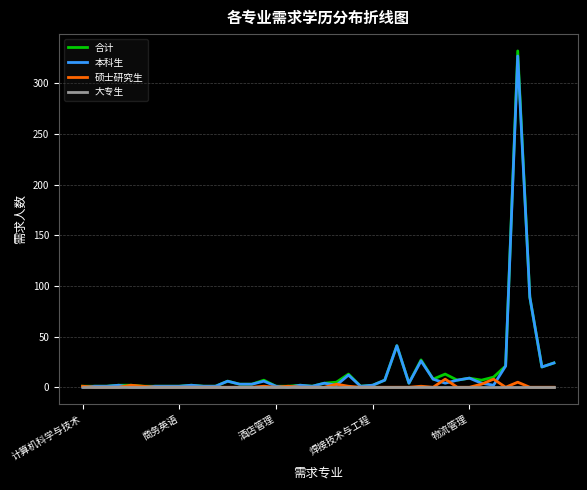

Which series has the largest range (max minus min)?

合计